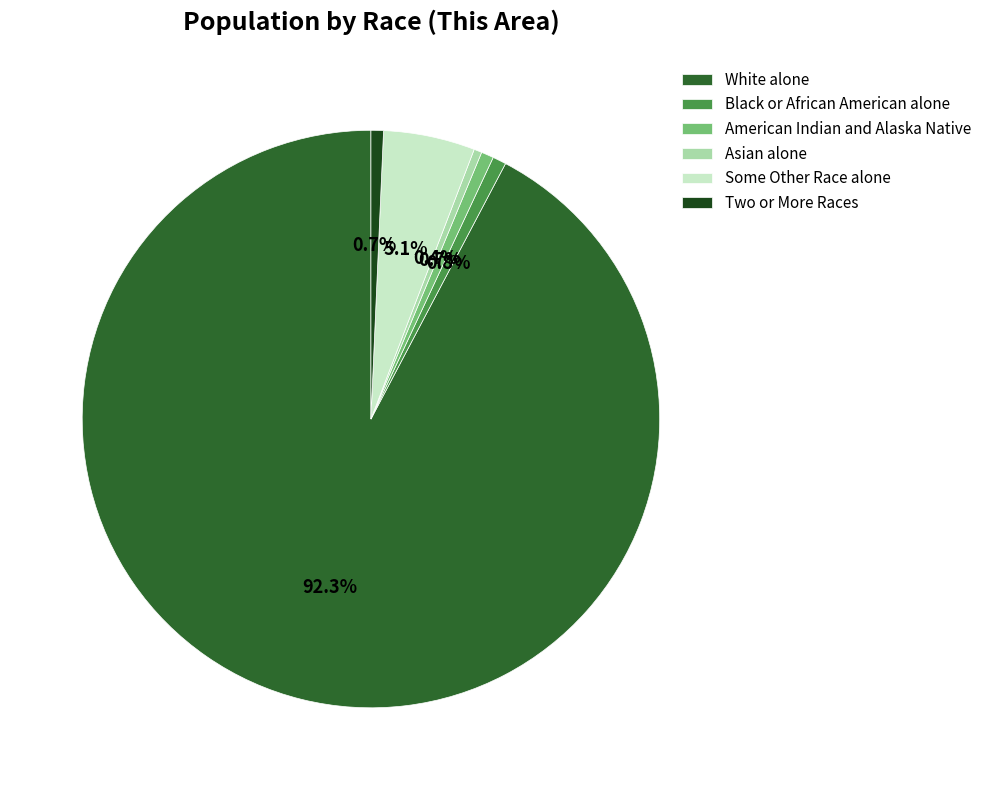

To the nearest percent, what is the difference between the largest and smallest slice percentages?

92%